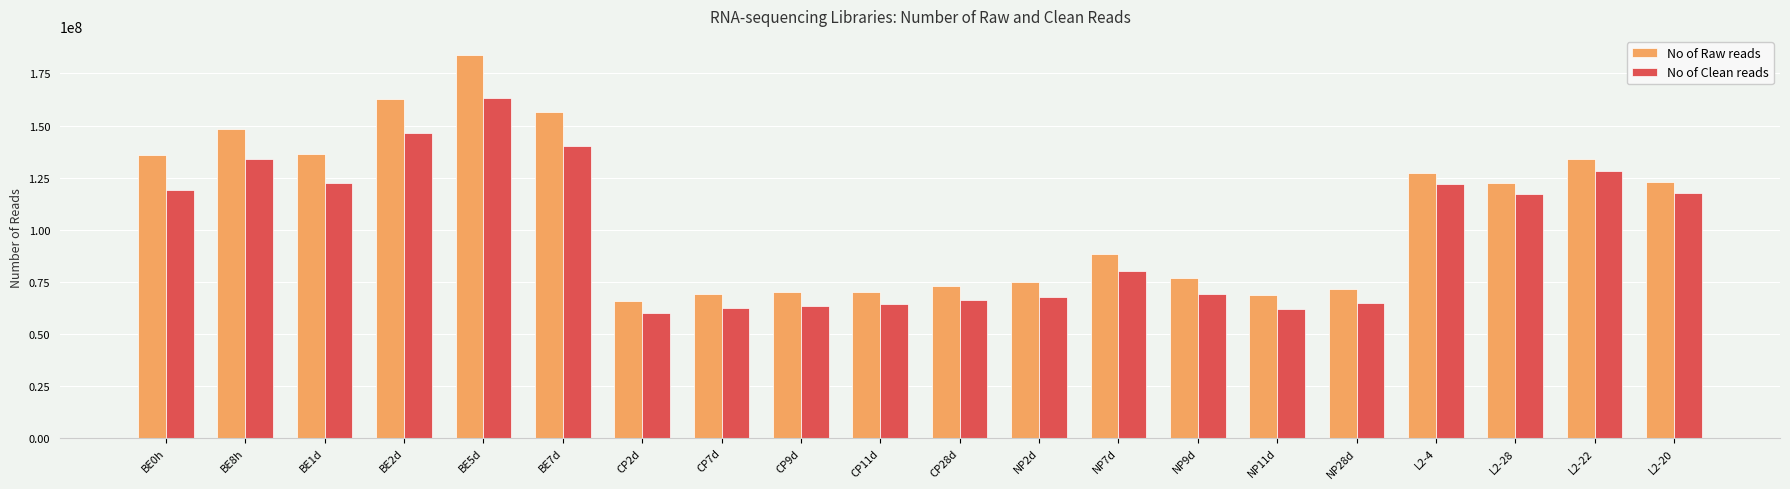

List the series in order of their peak value, lowest first.

No of Clean reads, No of Raw reads